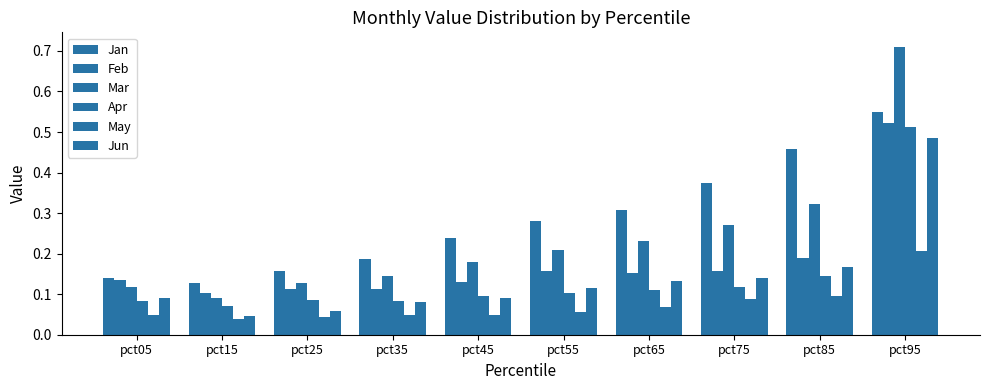

Reading left to right, list all the values displayed in this chart.

Jan: 0.1	0.1	0.2	0.2	0.2	0.3	0.3	0.4	0.5	0.5
Feb: 0.1	0.1	0.1	0.1	0.1	0.2	0.2	0.2	0.2	0.5
Mar: 0.1	0.1	0.1	0.1	0.2	0.2	0.2	0.3	0.3	0.7
Apr: 0.1	0.1	0.1	0.1	0.1	0.1	0.1	0.1	0.1	0.5
May: 0.0	0.0	0.0	0.0	0.0	0.1	0.1	0.1	0.1	0.2
Jun: 0.1	0.0	0.1	0.1	0.1	0.1	0.1	0.1	0.2	0.5